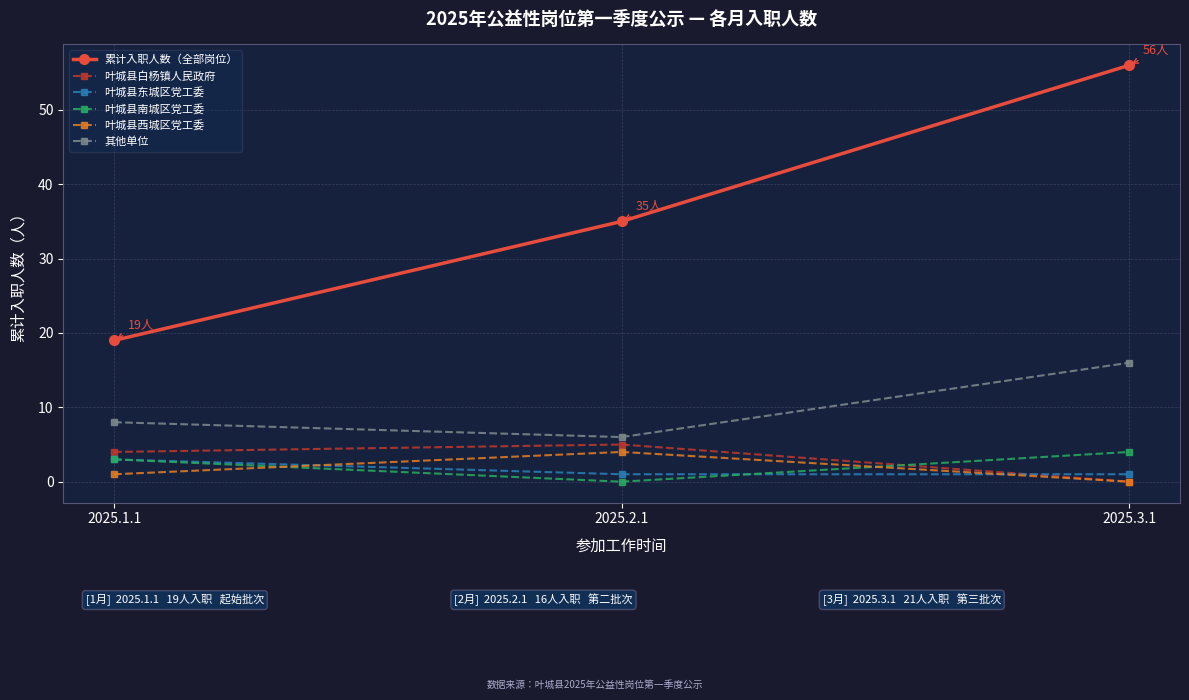

True or false: 其他单位 has a value of 6 at 2025.2.1.

True